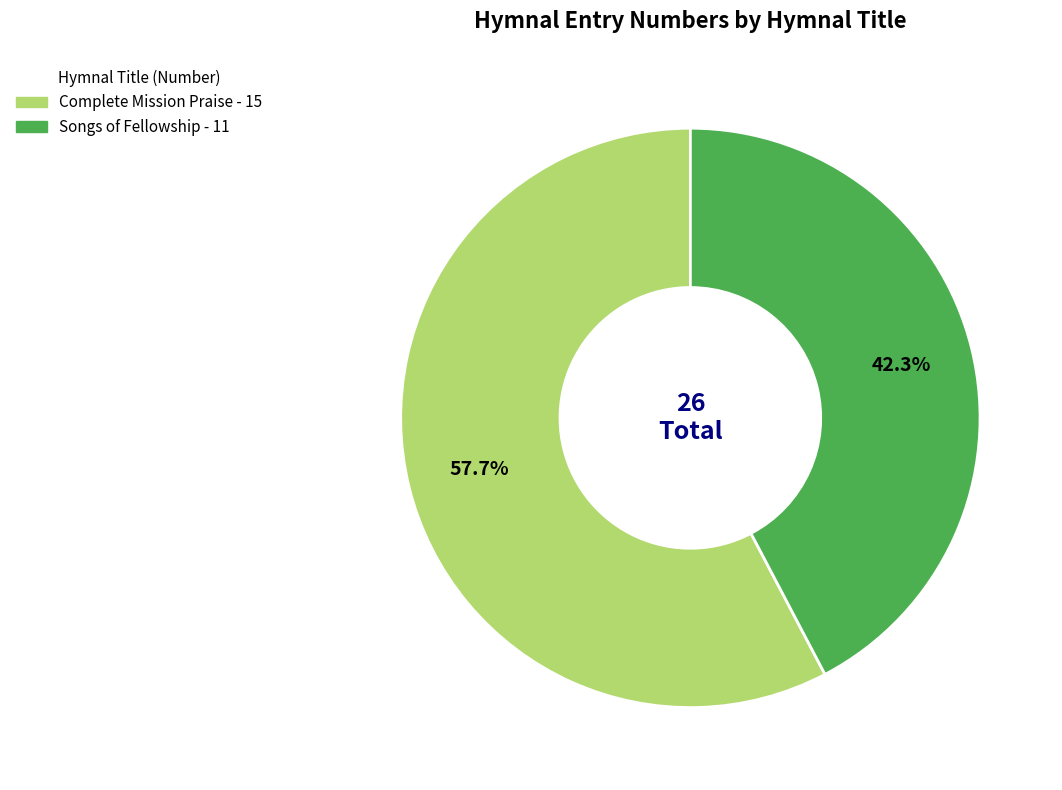

Does any single category account for the majority?

Yes